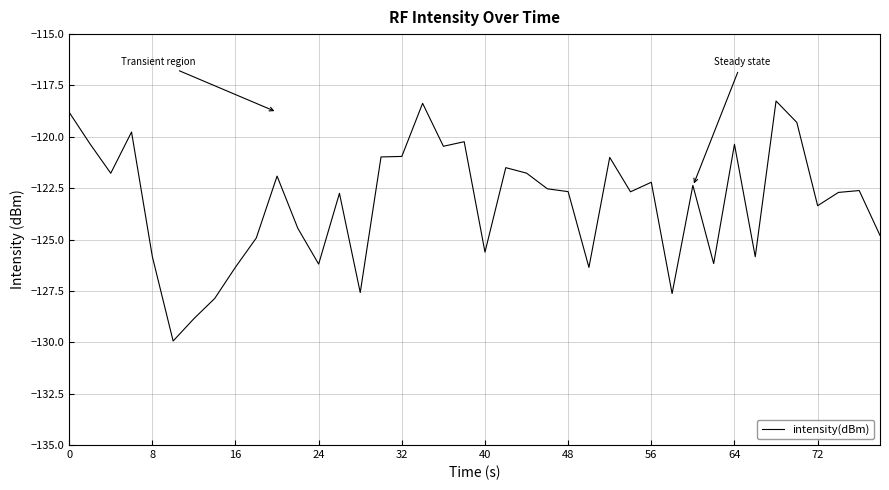

What is the smallest value displayed?

-129.9